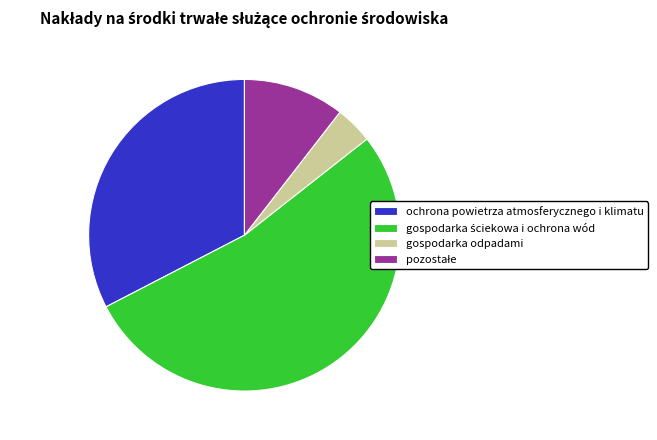

What is the smallest slice in the pie chart?

gospodarka odpadami